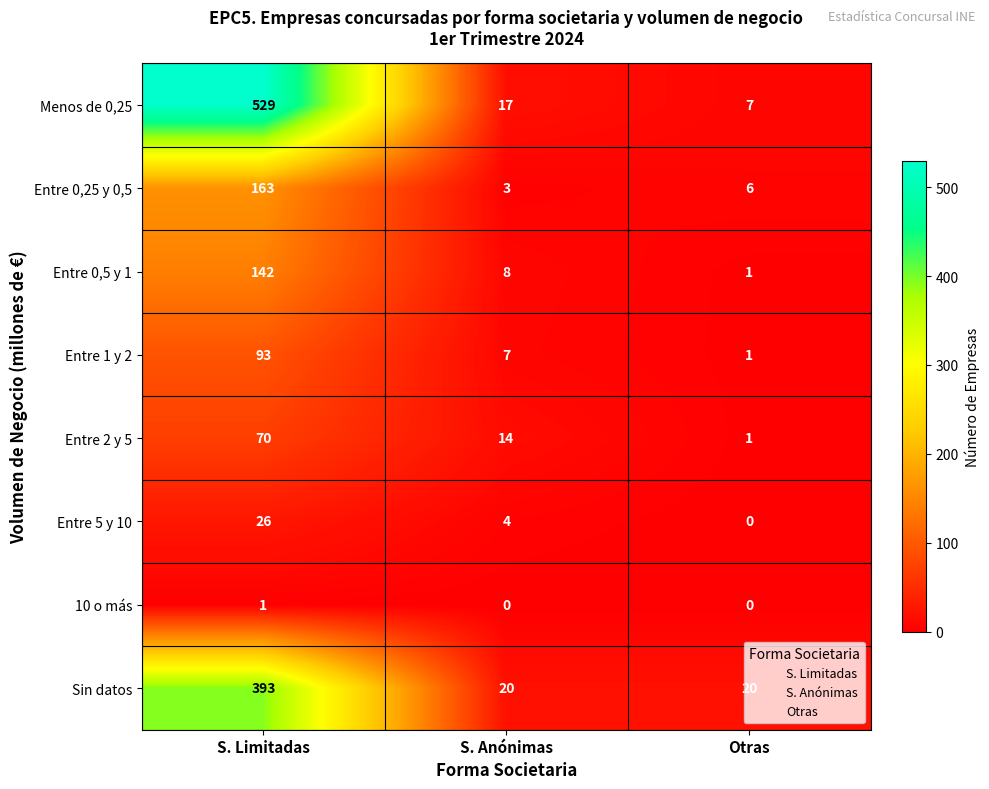

What is the difference between the highest and lowest values at Otras?

20